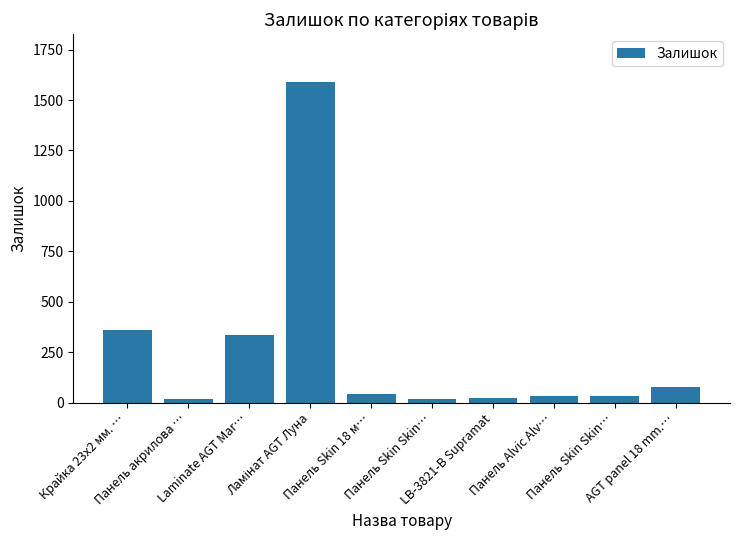

List the labels in order of value, smallest first.

Панель акрилова …, Панель Skin Skin…, LB-3821-В Supramat, Панель Alvic Alv…, Панель Skin Skin…, Панель Skin 18 м…, AGT panel 18 mm.…, Laminate AGT Mar…, Крайка 23x2 мм. …, Ламінат AGT Луна